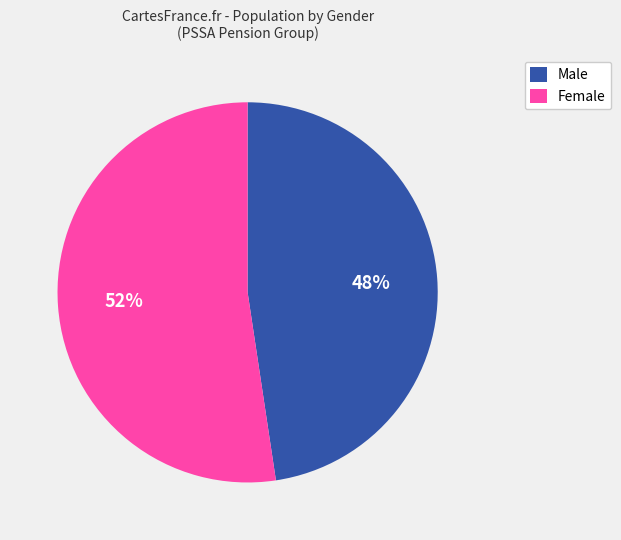

Which category has the smallest portion of the pie?

Male